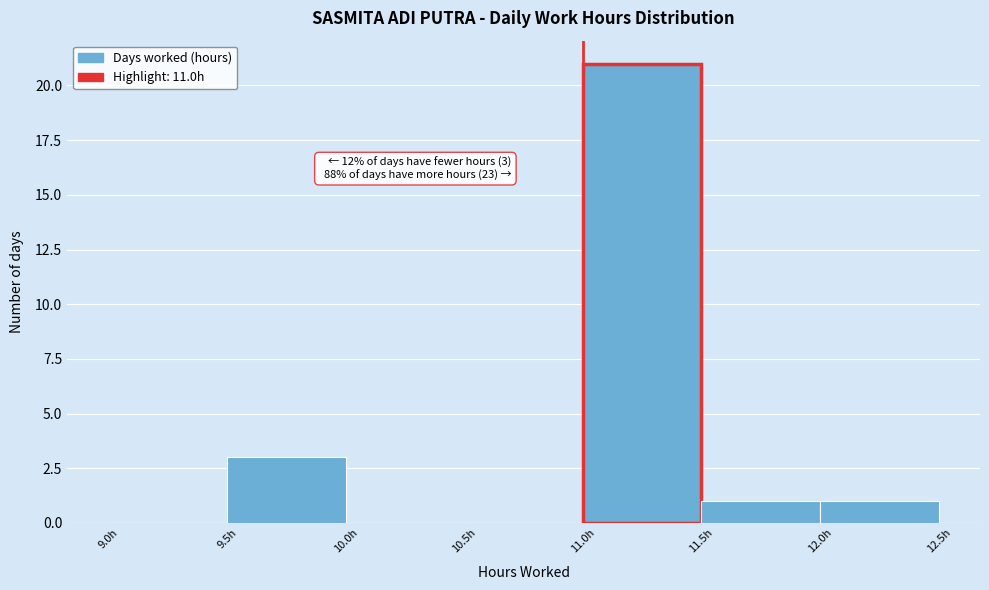

Which range on the x-axis has the tallest bar?

11.0 to 11.5